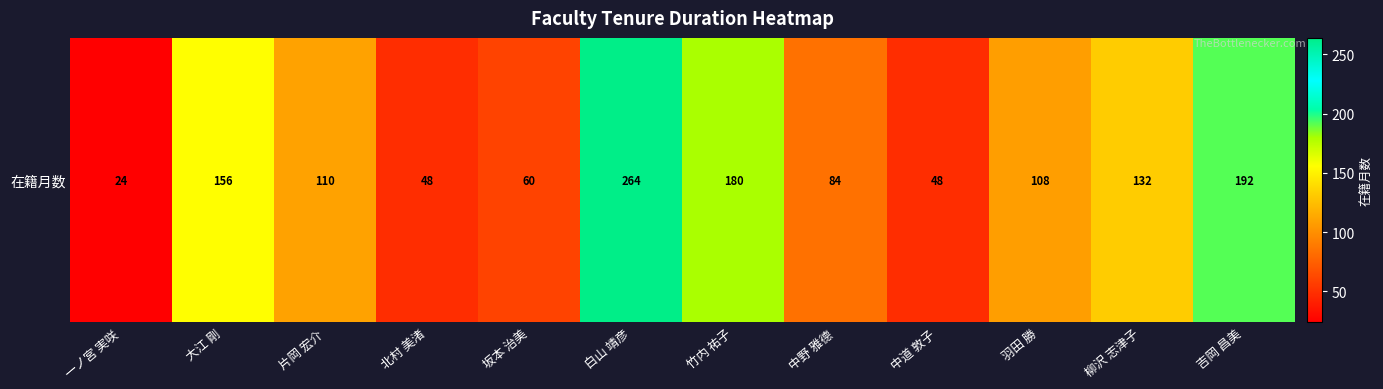

List the labels in order of value, largest first.

白山 靖彦, 吉岡 昌美, 竹内 祐子, 大江 剛, 柳沢 志津子, 片岡 宏介, 羽田 勝, 中野 雅德, 坂本 治美, 北村 美渚, 中道 敦子, 一ノ宮 実咲